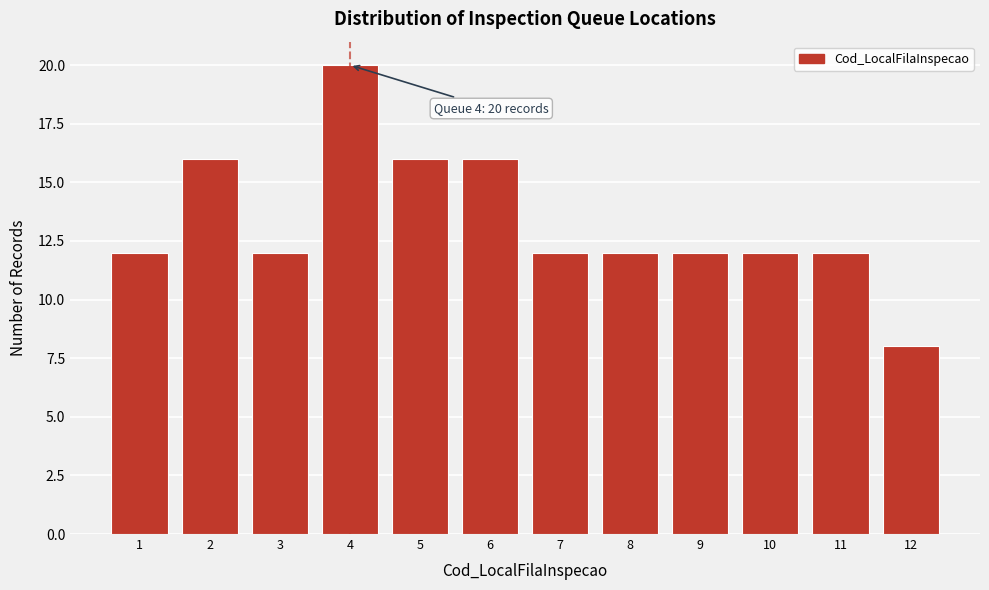

Reading left to right, extract all data points from this chart.

1=12	2=16	3=12	4=20	5=16	6=16	7=12	8=12	9=12	10=12	11=12	12=8